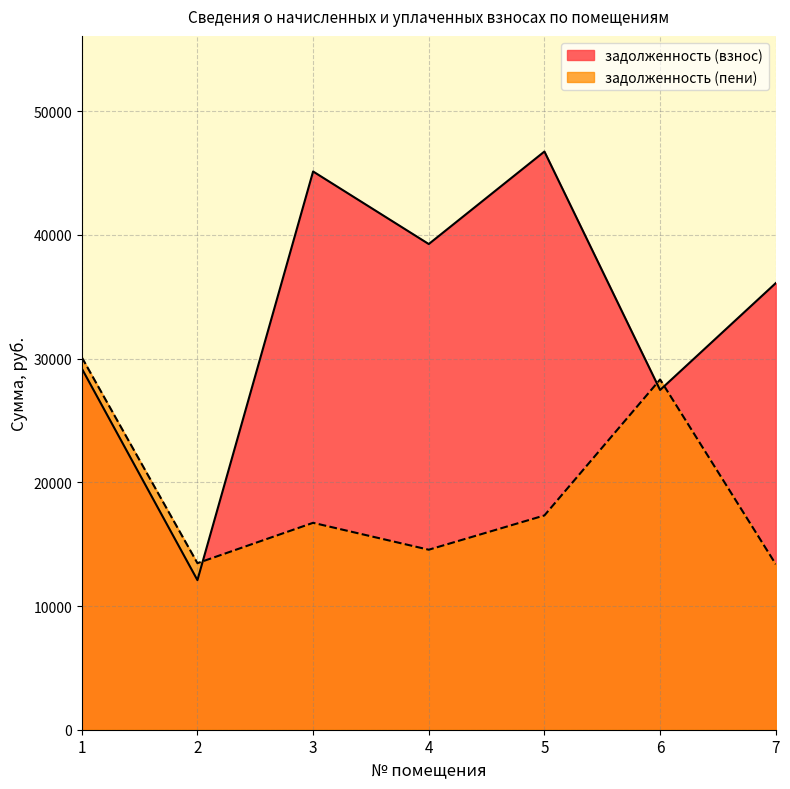

At which label is задолженность (пени) closest to 21746?

5